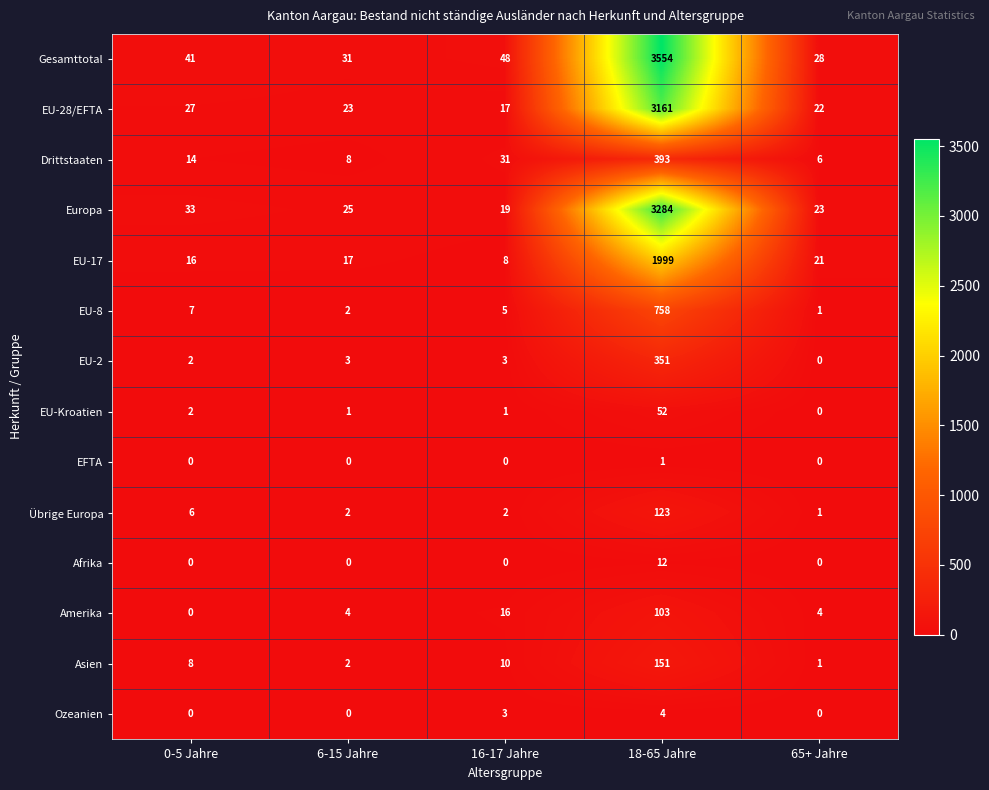

At which label does EU-Kroatien reach its minimum?

65+ Jahre